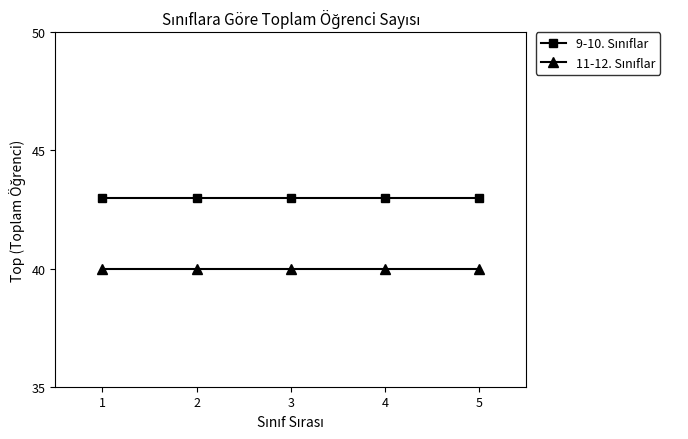

At how many categories does at least one series exceed 41?

5